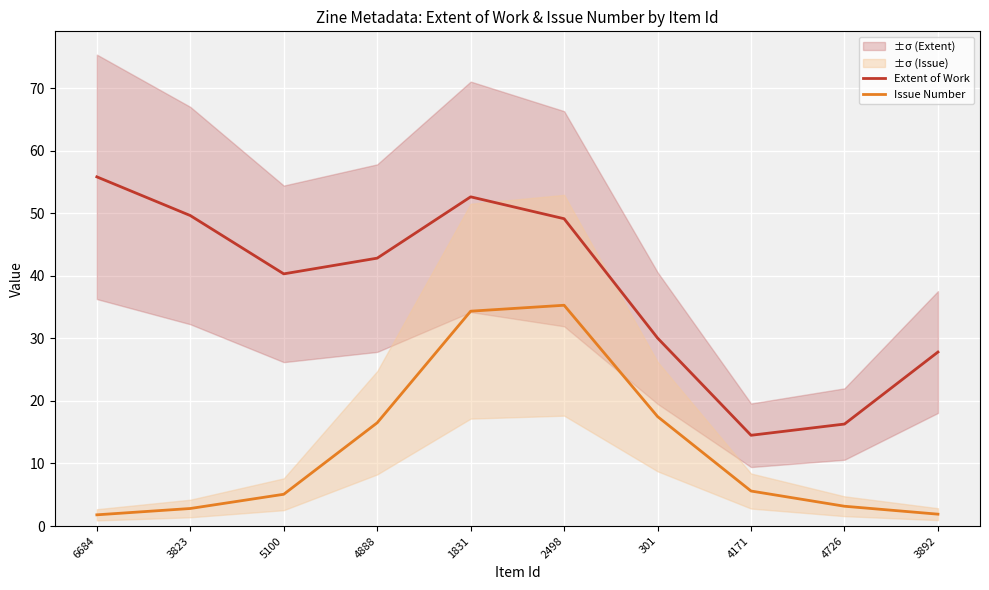

How many values in the Extent of Work series exceed 42?

5